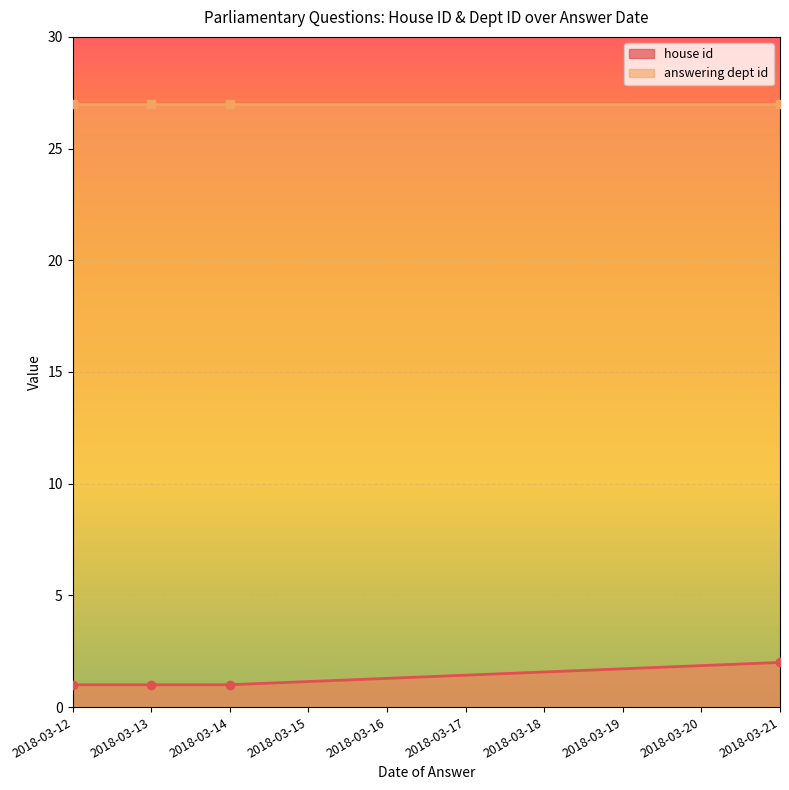

What is the value of the answering dept id point at the 2nd from the left?

27